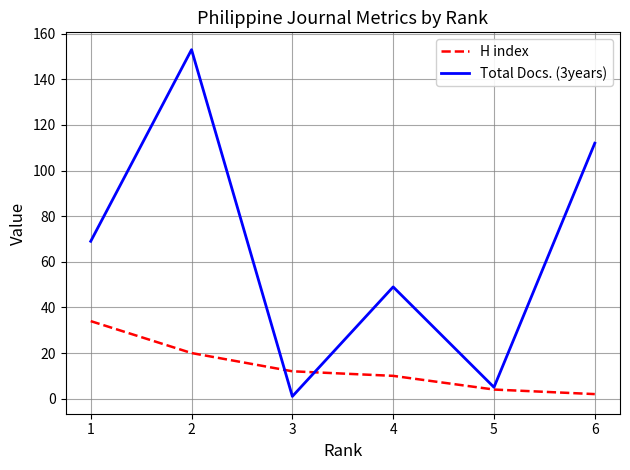

What is the maximum value shown in the chart?

153